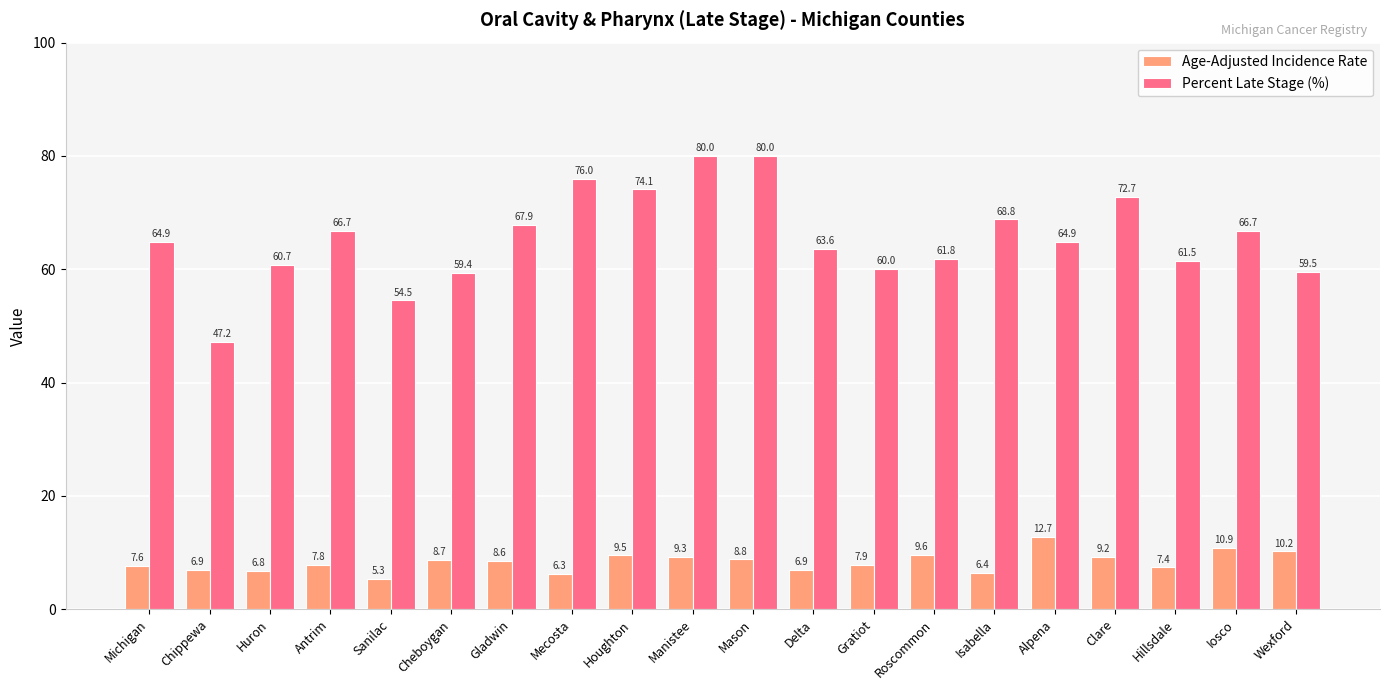

Reading left to right, what are all the values shown in this chart?

Age-Adjusted Incidence Rate: Michigan=7.6	Chippewa=6.9	Huron=6.8	Antrim=7.8	Sanilac=5.3	Cheboygan=8.7	Gladwin=8.6	Mecosta=6.3	Houghton=9.5	Manistee=9.3	Mason=8.8	Delta=6.9	Gratiot=7.9	Roscommon=9.6	Isabella=6.4	Alpena=12.7	Clare=9.2	Hillsdale=7.4	Iosco=10.9	Wexford=10.2
Percent Late Stage (%): Michigan=64.9	Chippewa=47.2	Huron=60.7	Antrim=66.7	Sanilac=54.5	Cheboygan=59.4	Gladwin=67.9	Mecosta=76.0	Houghton=74.1	Manistee=80.0	Mason=80.0	Delta=63.6	Gratiot=60.0	Roscommon=61.8	Isabella=68.8	Alpena=64.9	Clare=72.7	Hillsdale=61.5	Iosco=66.7	Wexford=59.5